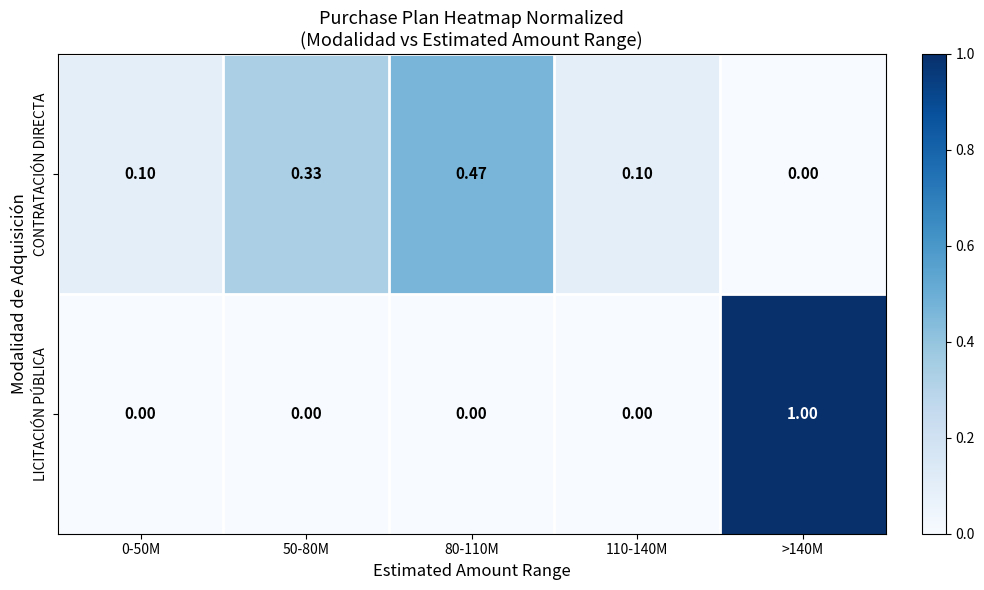

At 50-80M, list the series in order from largest to smallest.

CONTRATACIÓN DIRECTA, LICITACIÓN PÚBLICA